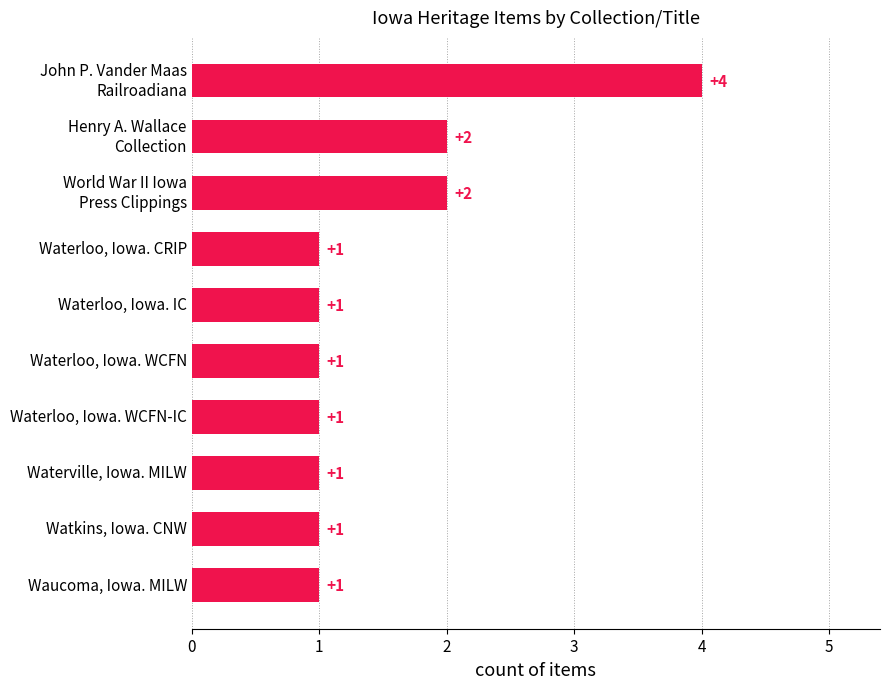

Reading top to bottom, what are all the values shown in this chart?

4	2	2	1	1	1	1	1	1	1